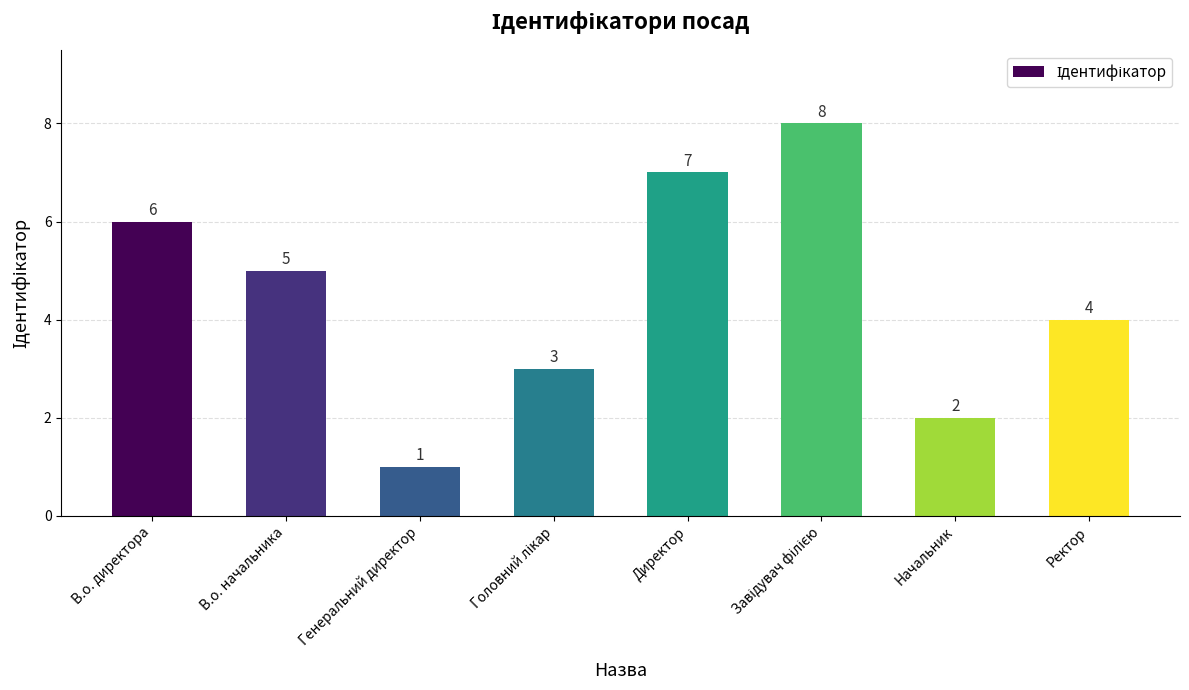

What is the maximum value shown in the chart?

8